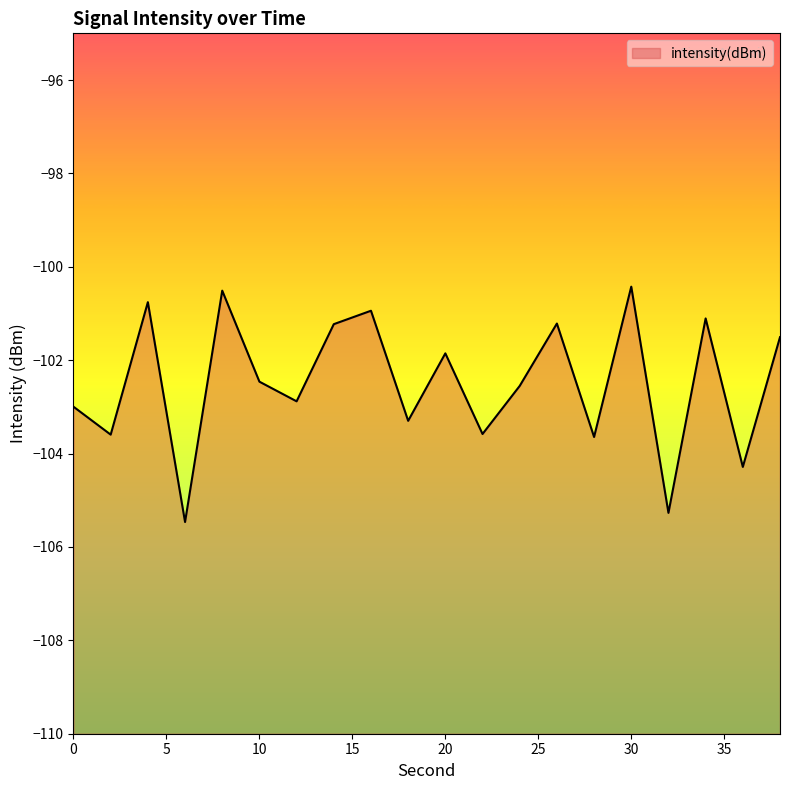

Where does the data first go above -102?

4